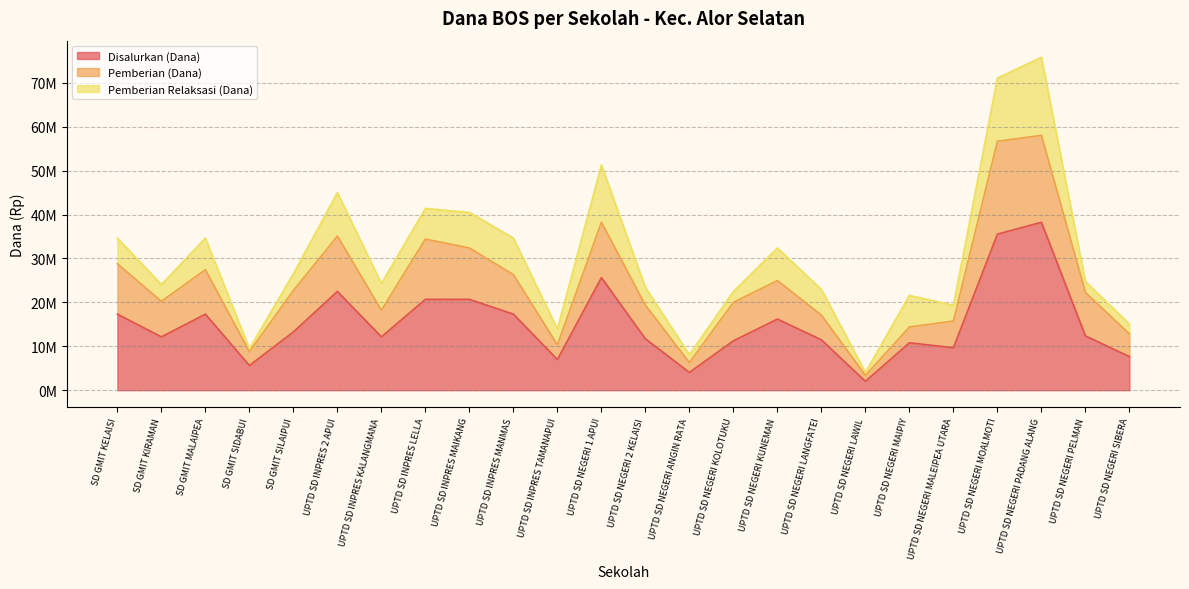

What is the label of the 18th point from the right?

UPTD SD INPRES KALANGMANA